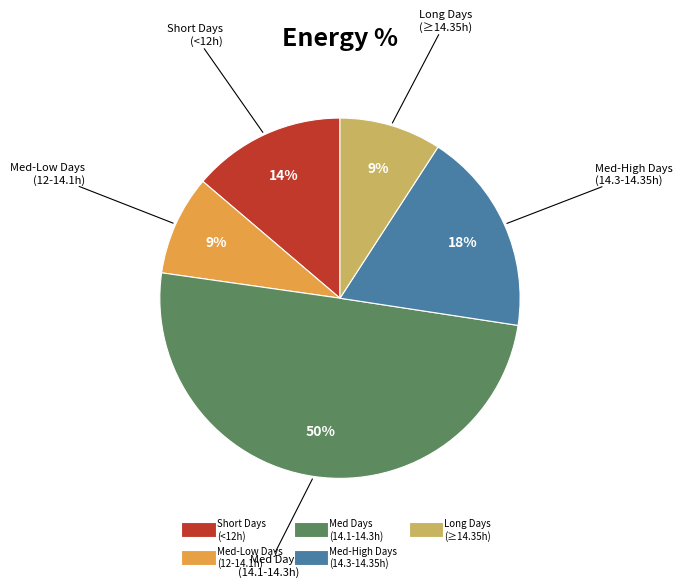

To the nearest percent, what is the difference between the largest and smallest slice percentages?

41%